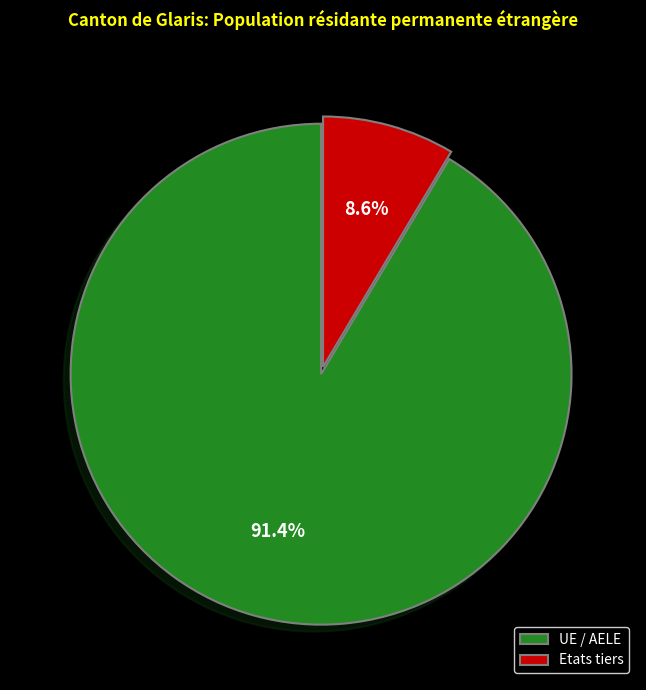

To the nearest percent, what percentage of the pie is Etats tiers?

9%